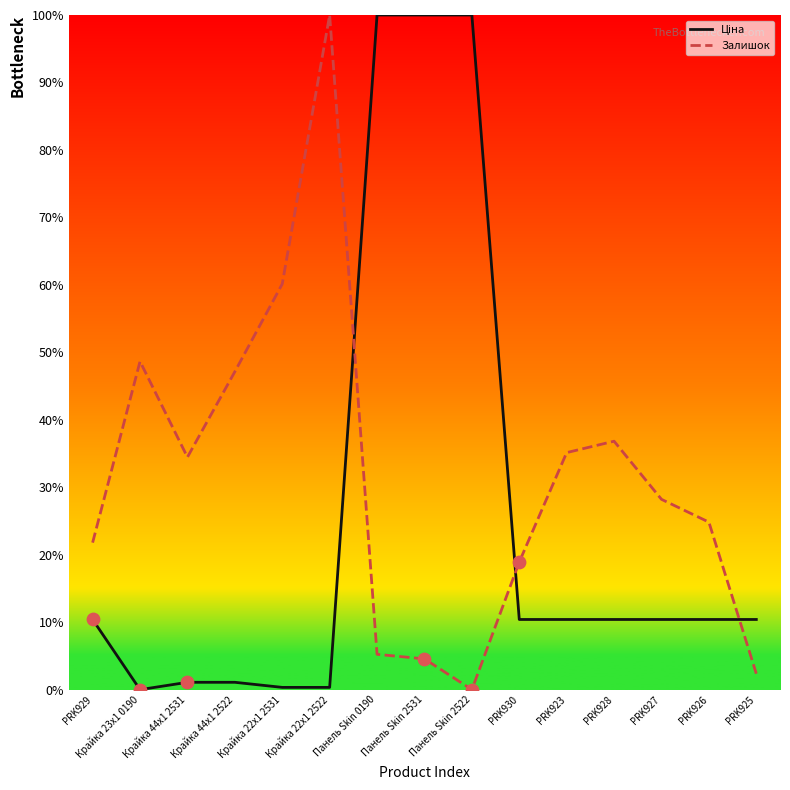

Which series has the largest total across all categories?

Залишок